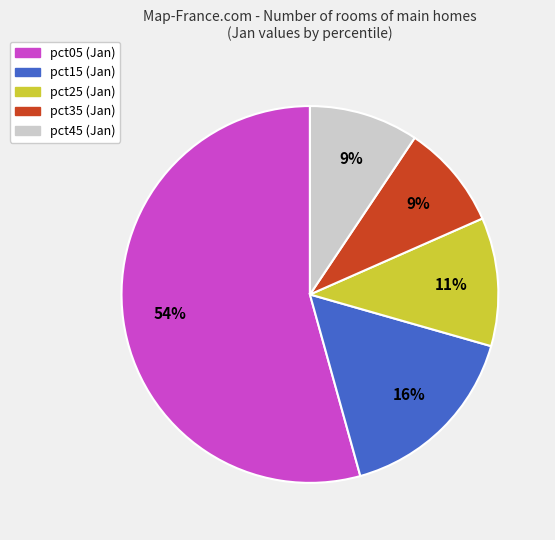

How many slices are in this pie chart?

5